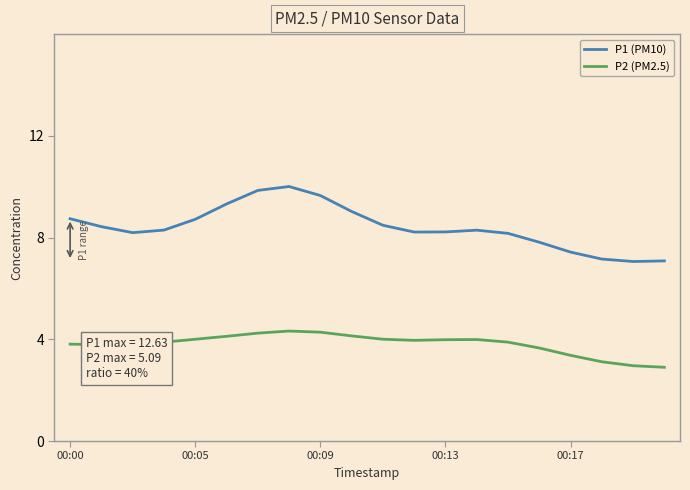

What is the difference between the maximum and minimum values in the P1 (PM10) series?

2.9